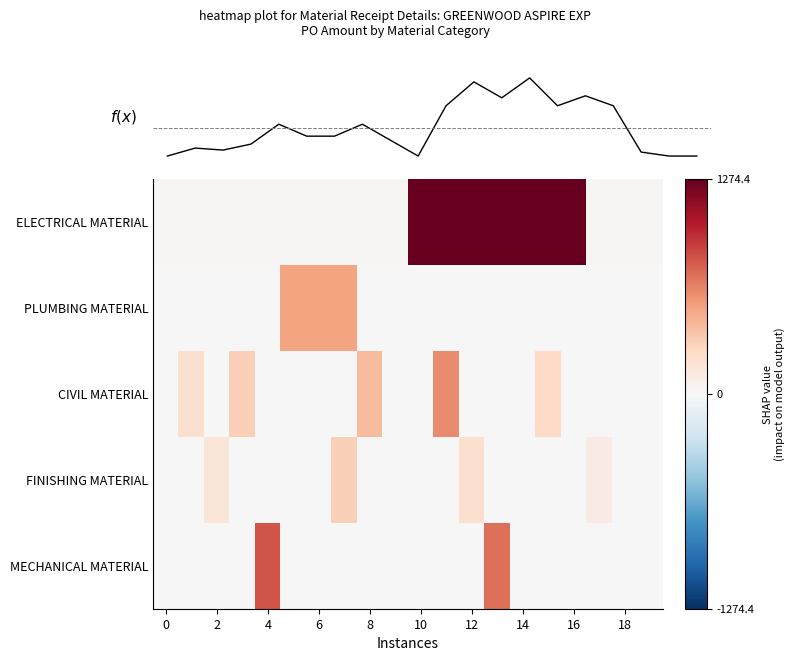

Read the f(x) value at 13.

1974.4